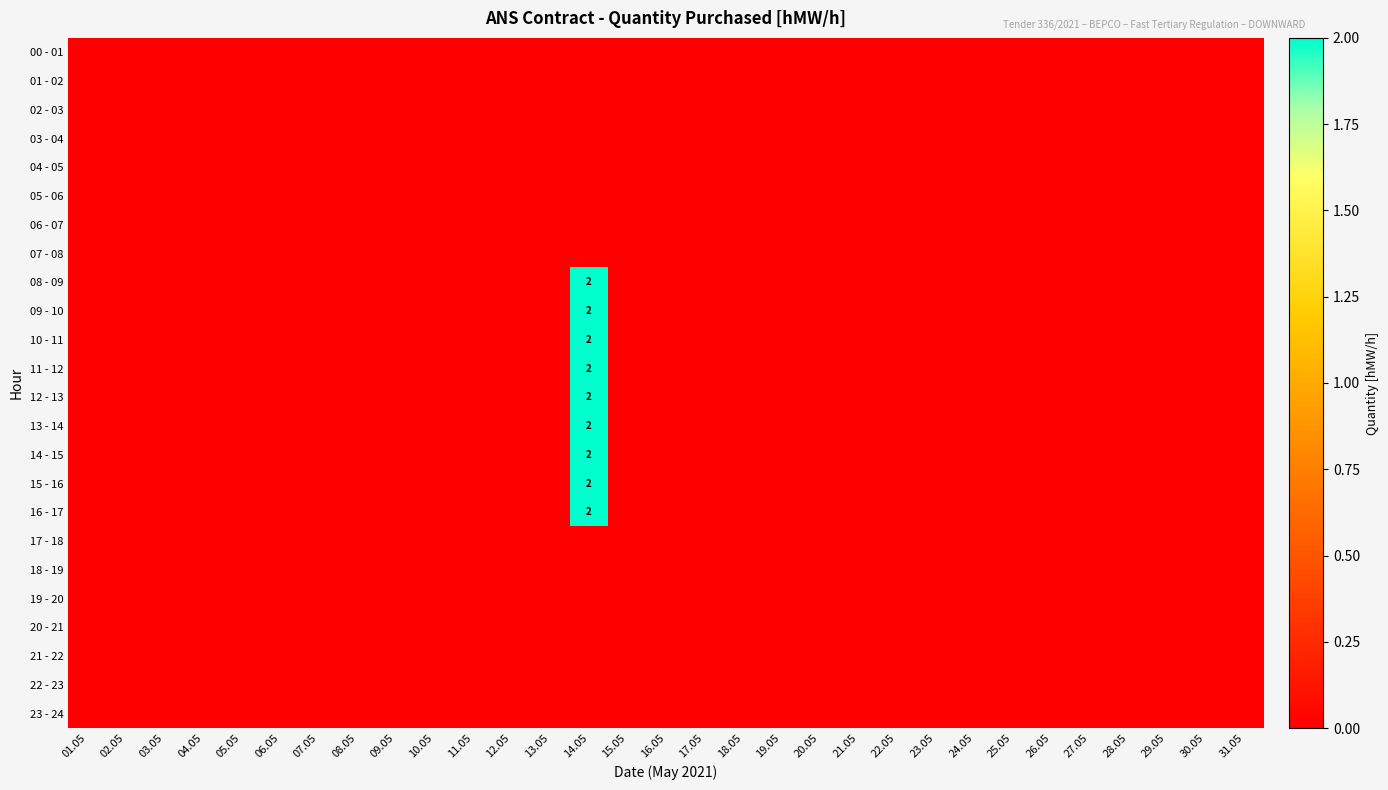

The 06 - 07 series shows 0 at 09.05. True or false?

True